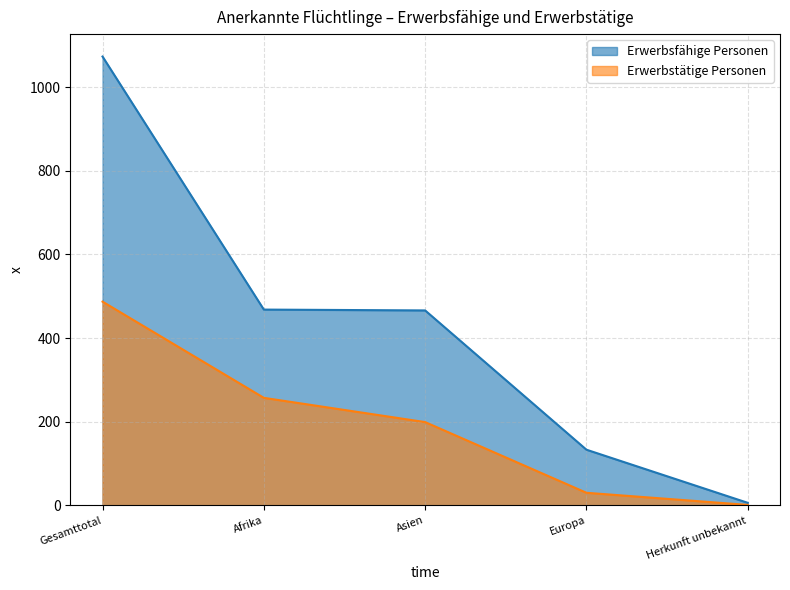

True or false: Erwerbsfähige Personen and Erwerbstätige Personen intersect in this chart.

False